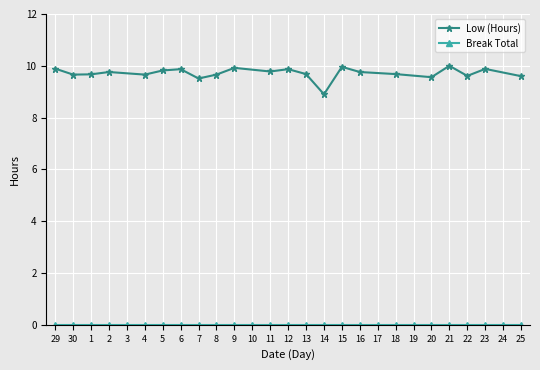

At which category is the sum across all series the highest?

21